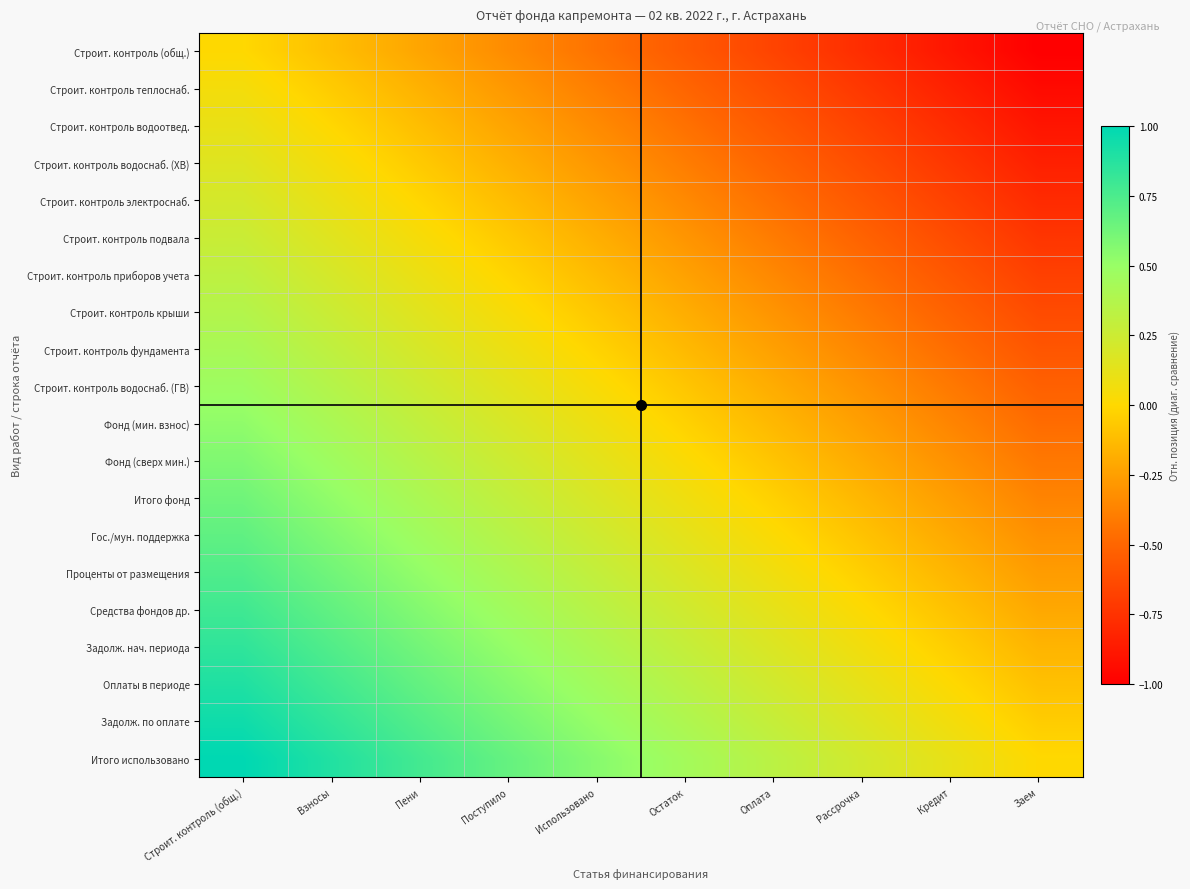

At how many categories does at least one series exceed 0?

9